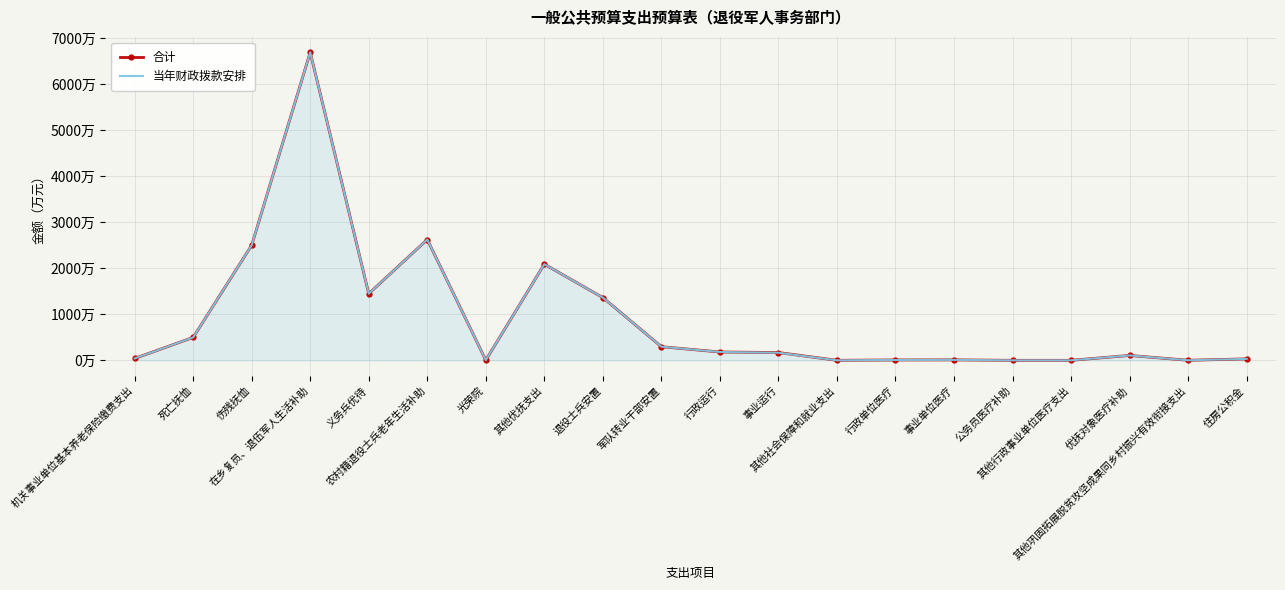

What is the difference between the 合计 values at 其他行政事业单位医疗支出 and 其他社会保障和就业支出?

0.4